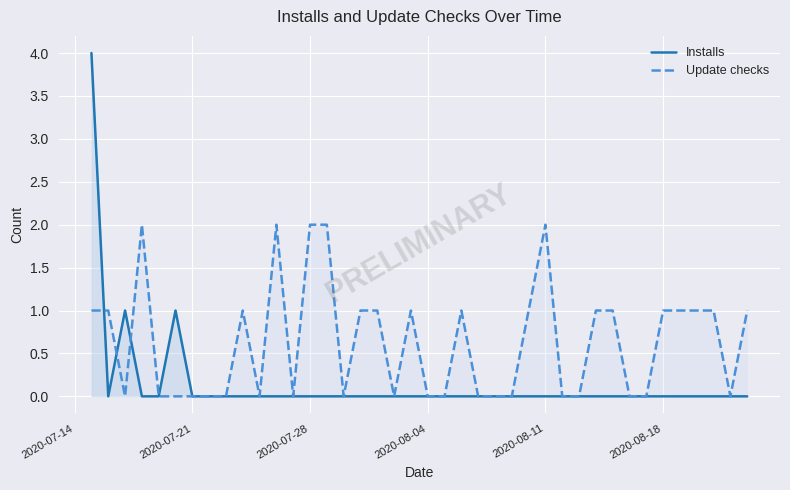

Which series has the largest total across all categories?

Update checks